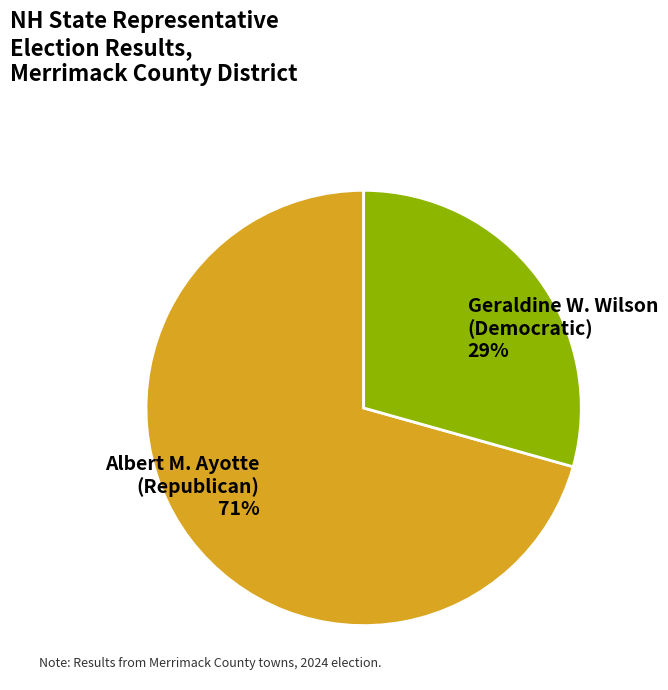

The Geraldine W. Wilson (Democratic) slice represents 29% of the pie. True or false?

True